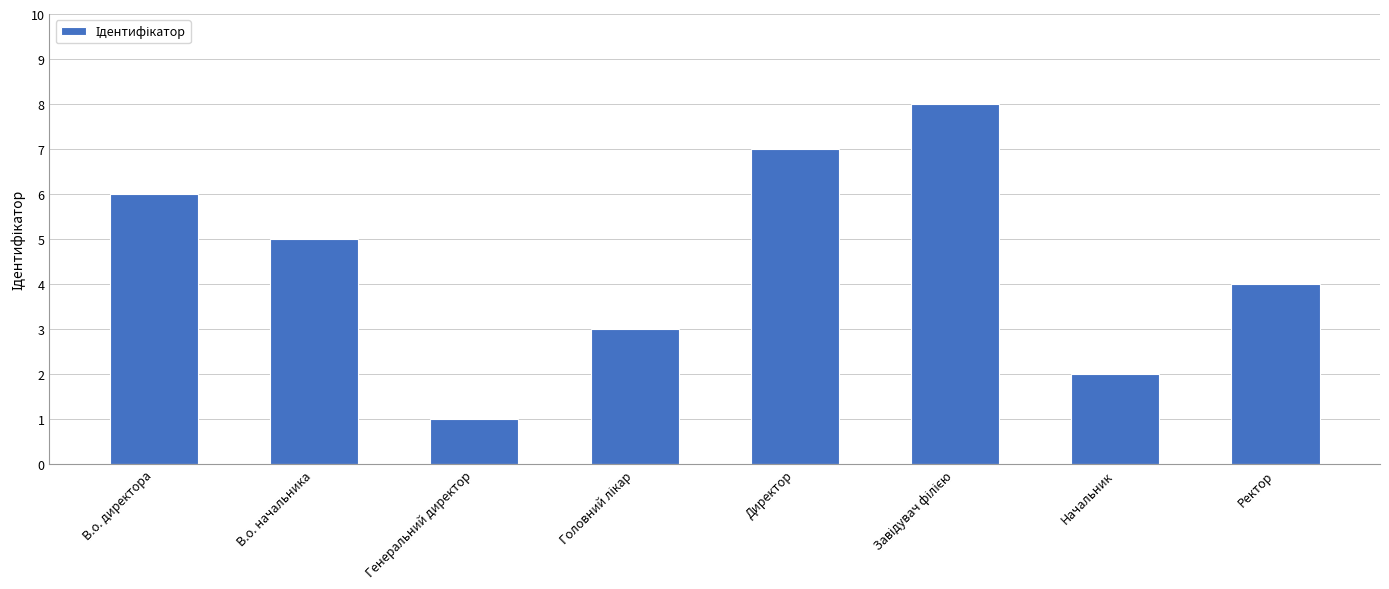

What is the change in value from В.о. начальника to Начальник?

-3